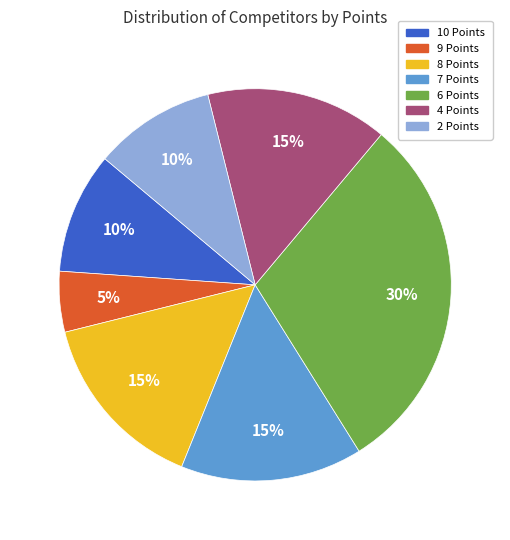

To the nearest percent, what is the combined percentage of 9 Points and 4 Points?

20%